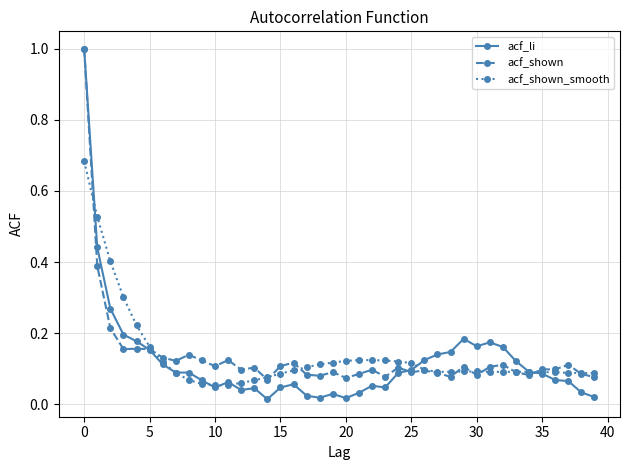

True or false: acf_shown has more than 2 interior local peaks.

True